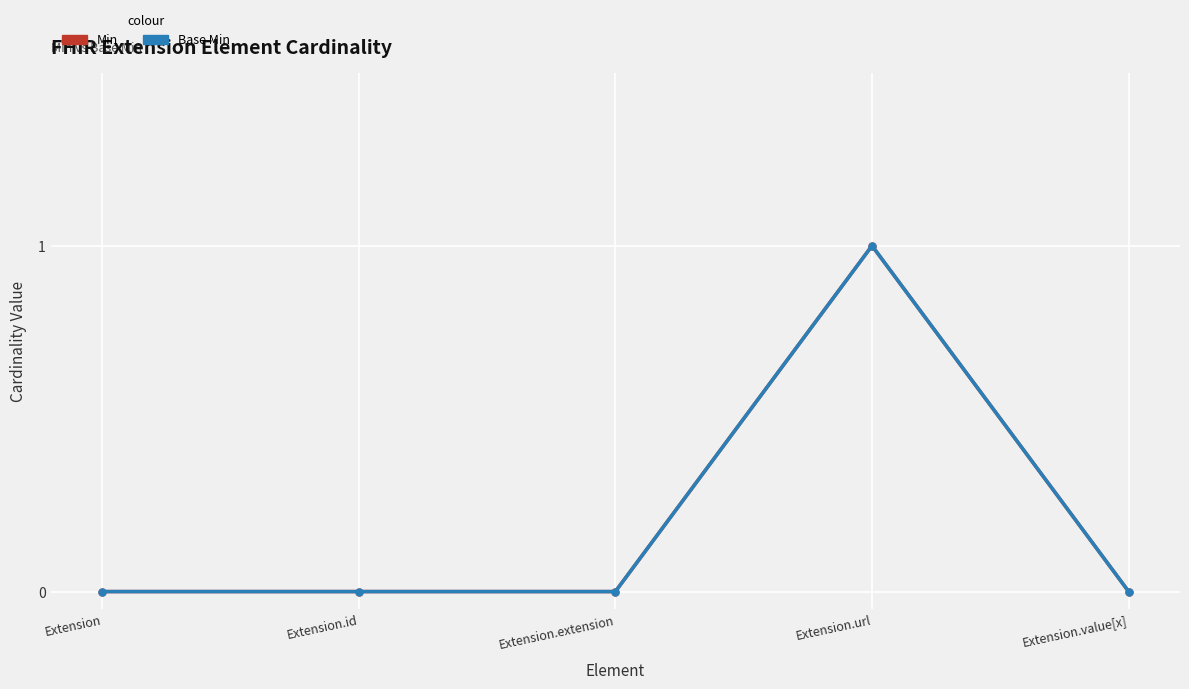

Is this an area chart (filled region under the line)?

No